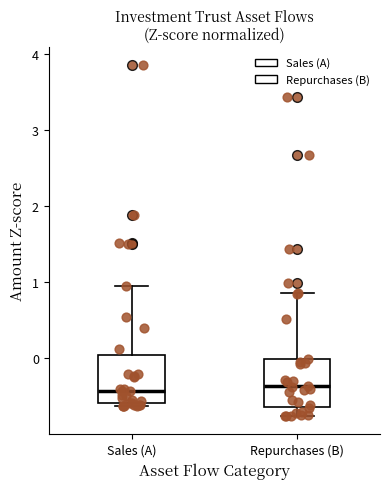

Where is the lower edge of the box for Sales (A) on the y-axis? The values are not printed on the chart, so give them approximately, as read against the axis.

-0.6